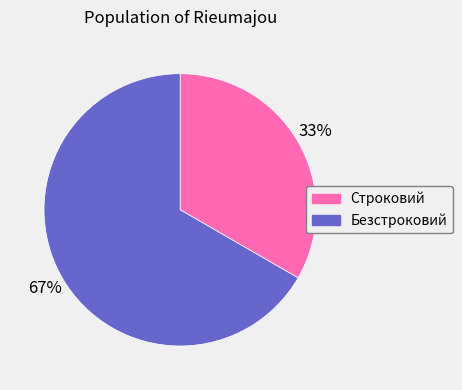

What is the ratio of the value at Безстроковий to the value at Строковий?

2.0